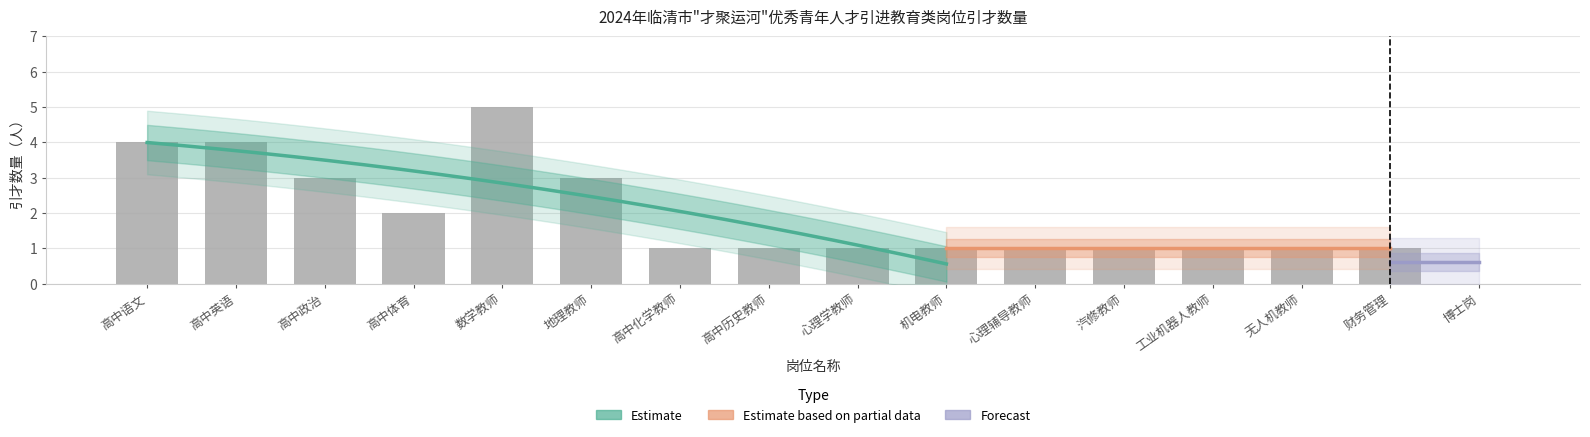

True or false: the data shows 1 at 心理学教师.

True